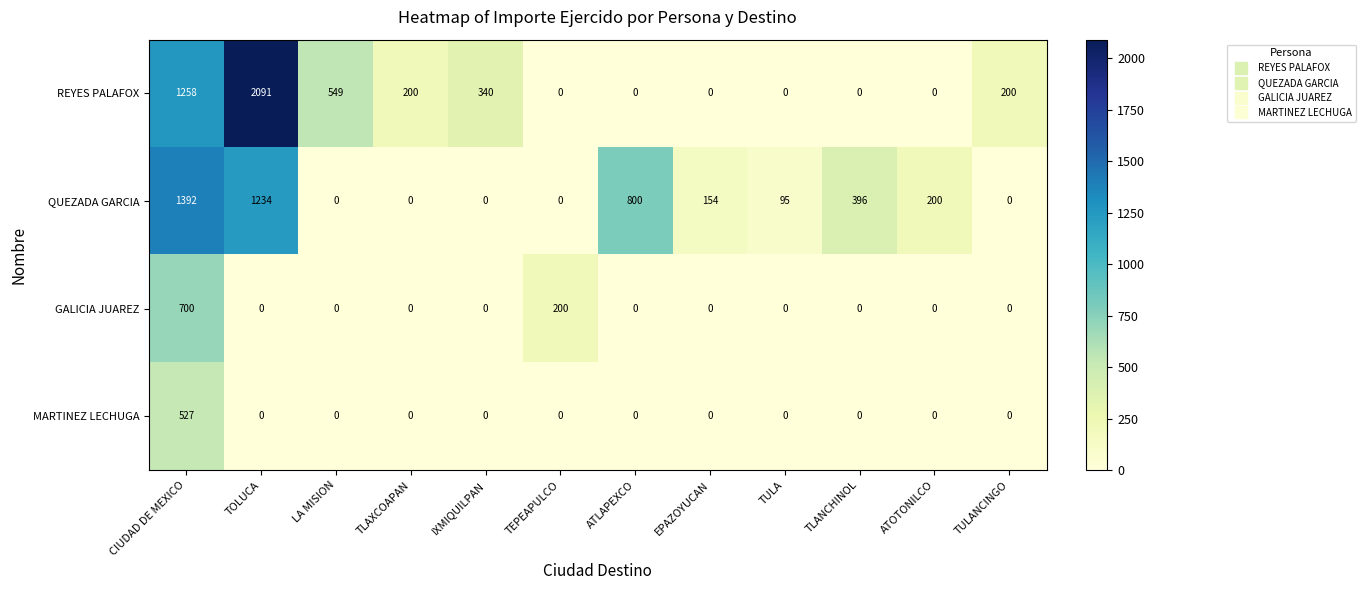

Between LA MISION and TLAXCOAPAN, which series saw the biggest shift?

REYES PALAFOX